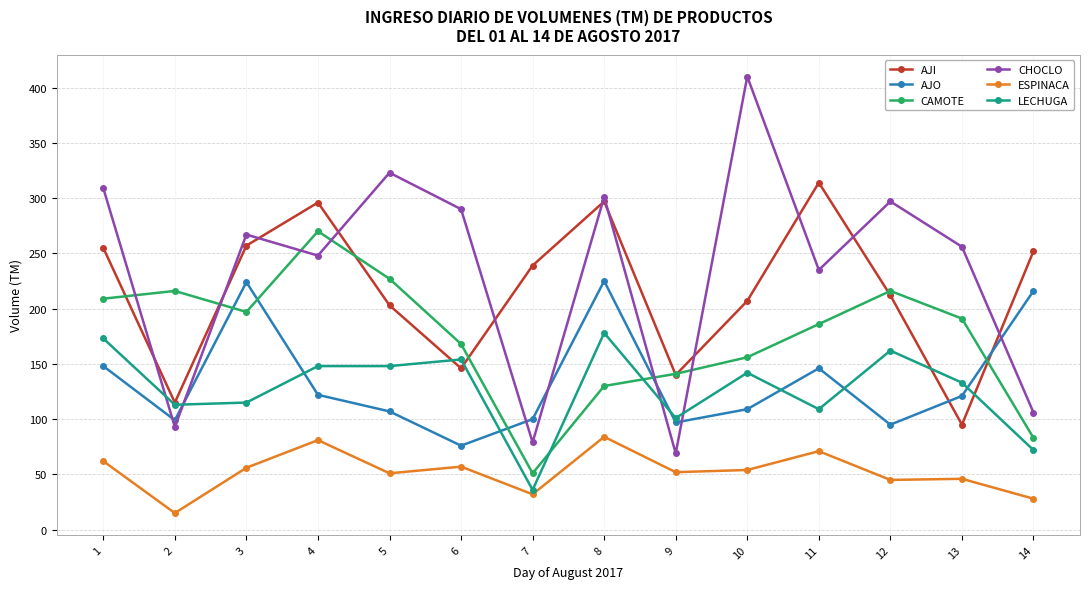

What is the total value across all series at 12?

1027